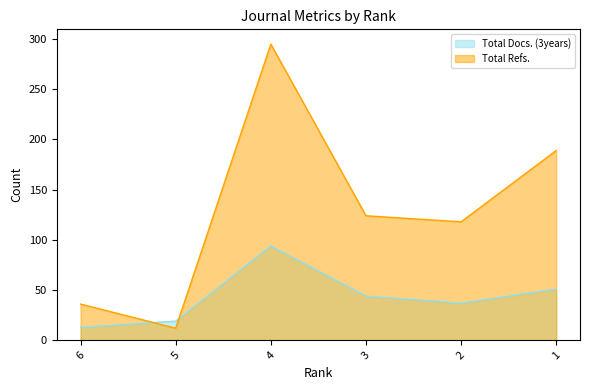

At how many categories does at least one series exceed 204?

1